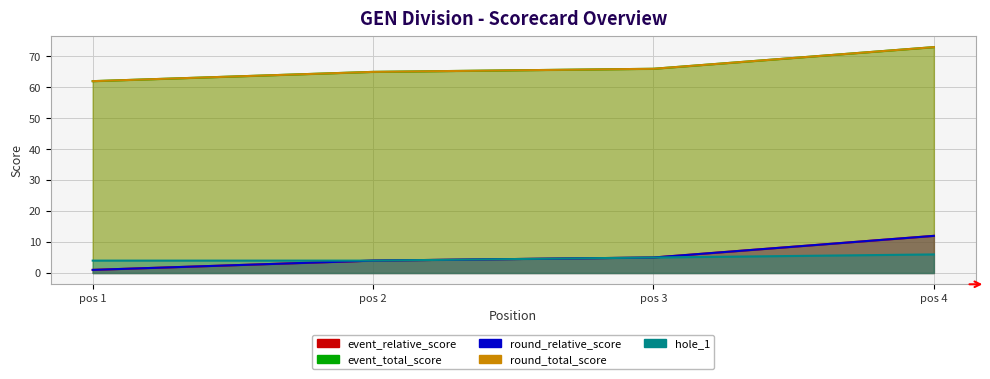

At which label does event_total_score first exceed 66?

pos 4